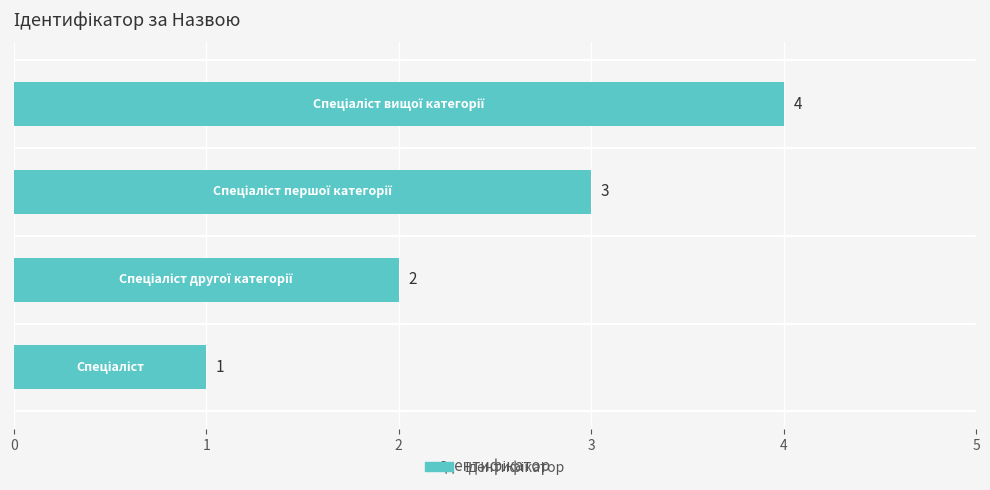

What is the difference between the maximum and minimum values?

3